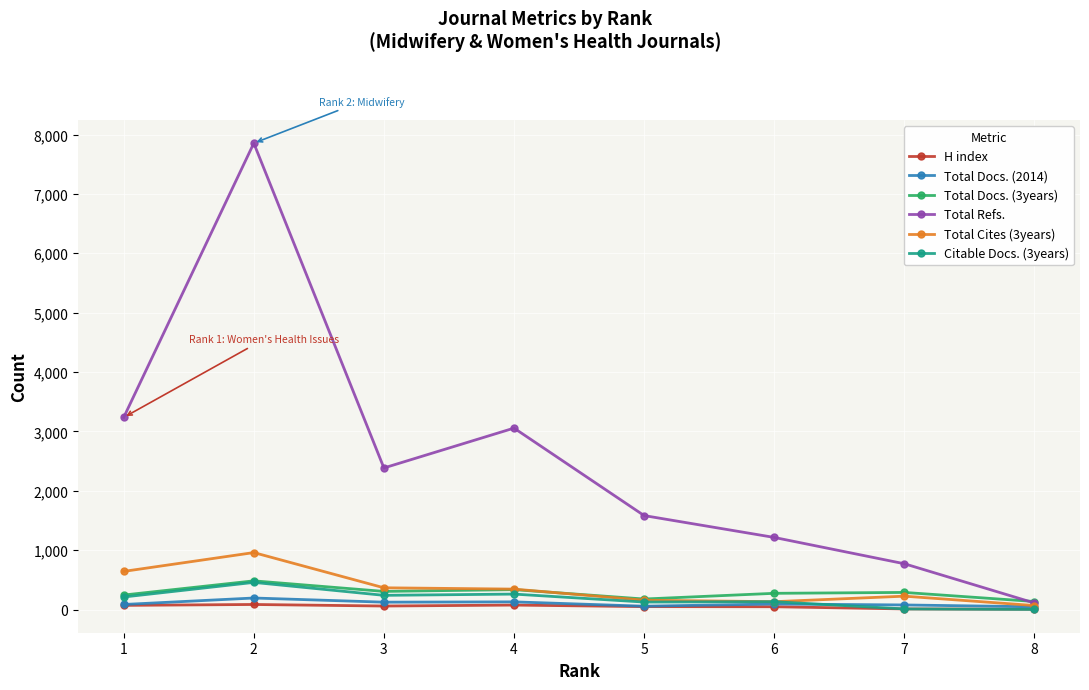

What is the average value of the H index series?

51